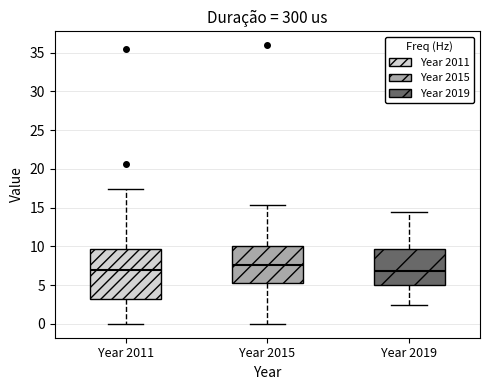

Where does the lower whisker of the box for Year 2015 end on the y-axis? The values are not printed on the chart, so give them approximately, as read against the axis.

0.0